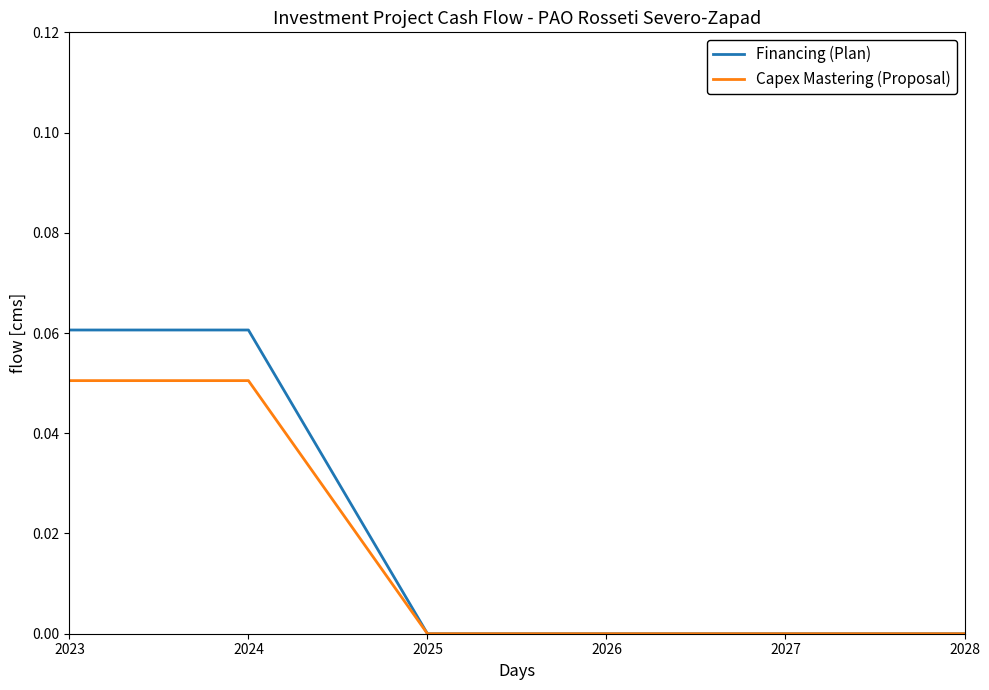

The Capex Mastering (Proposal) series shows 0.0 at 2027. True or false?

True